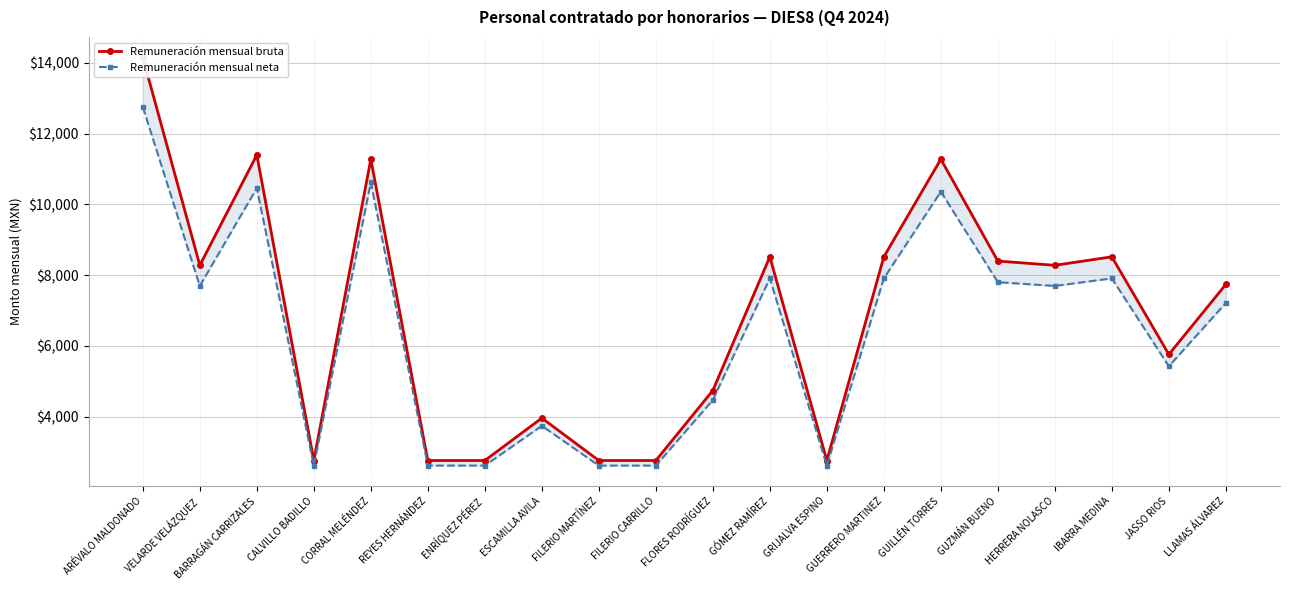

Rank the series by their maximum value, from highest to lowest.

Remuneración mensual bruta, Remuneración mensual neta